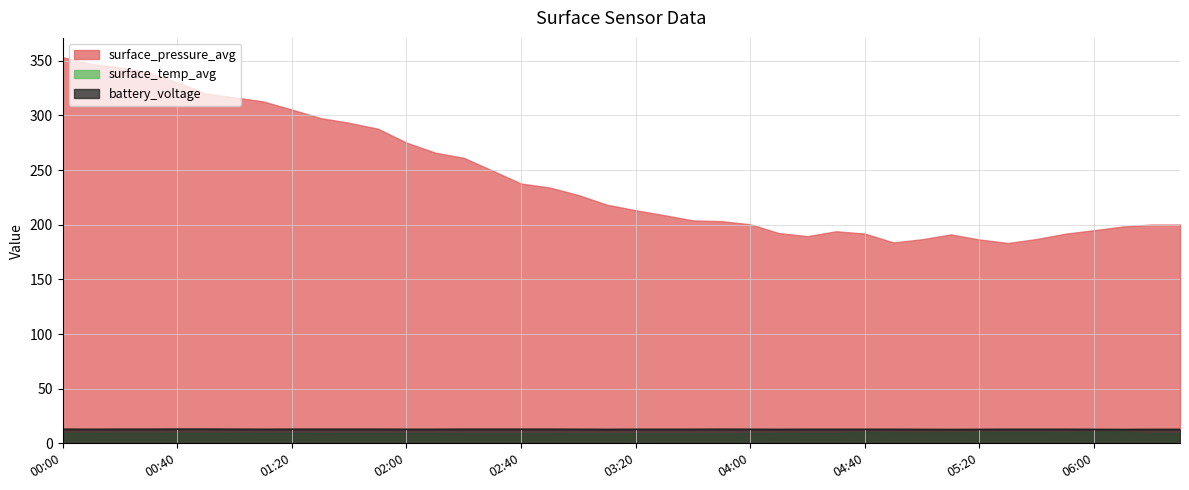

Where is the first local minimum for surface_pressure_avg?

04:20